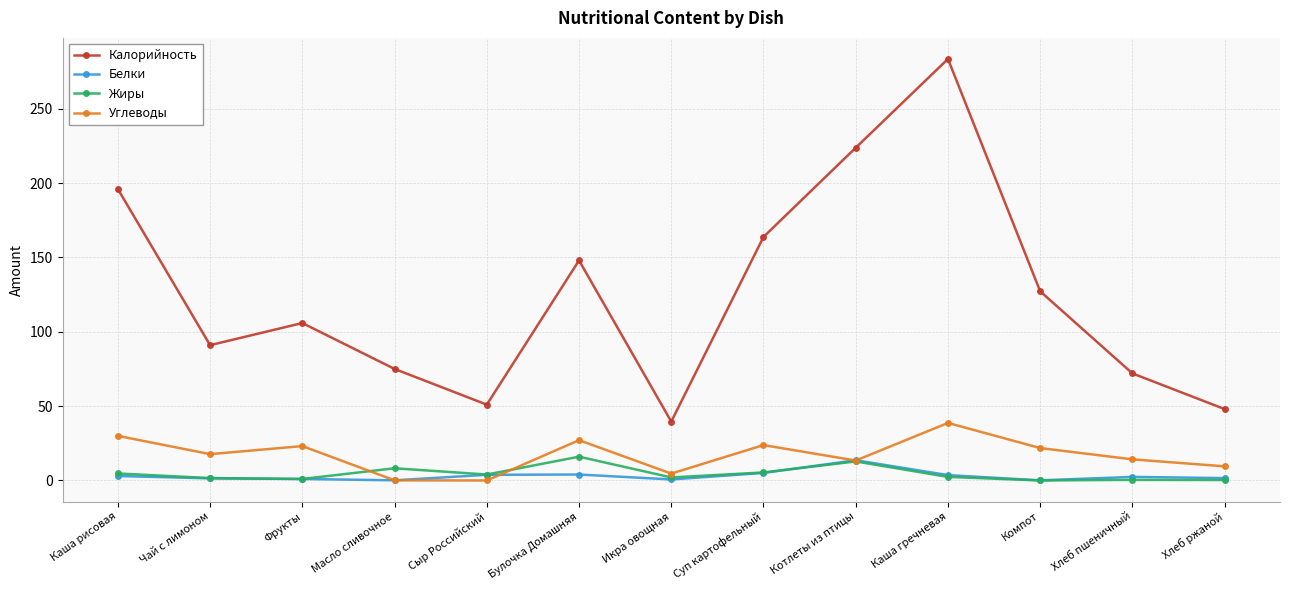

What is the lowest value of the Калорийность series?

39.6